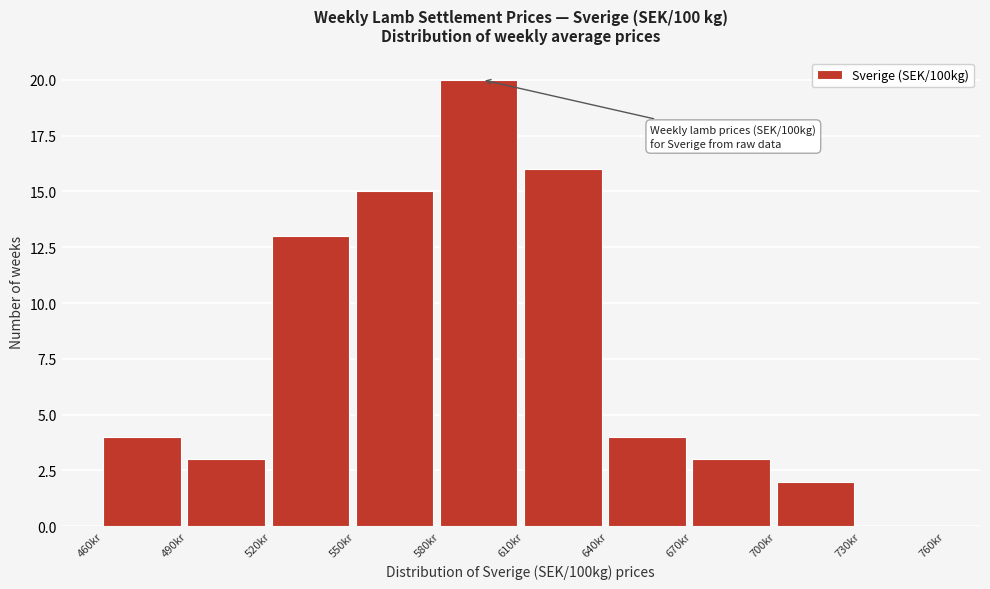

Over which range of the x-axis is the bar tallest?

580 to 610